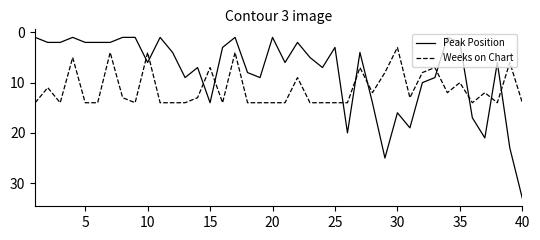

Rank the series by their average value, from highest to lowest.

Weeks on Chart, Peak Position